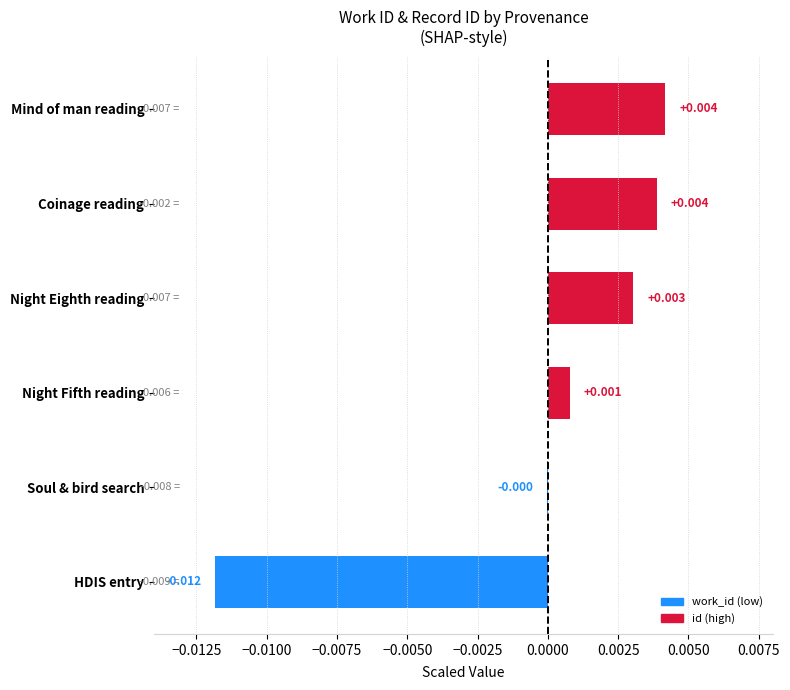

At which label is the value closest to 0?

Soul & bird search